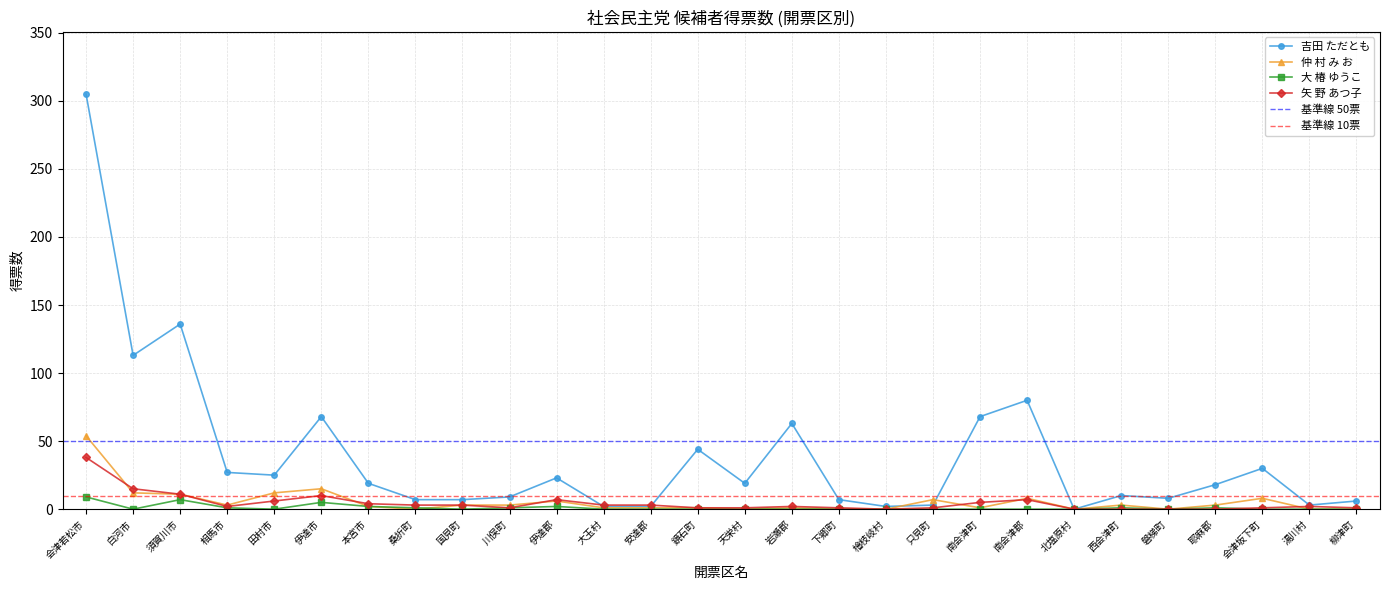

True or false: 矢 野 あつ子 has more than 0 points higher than both neighbors.

True